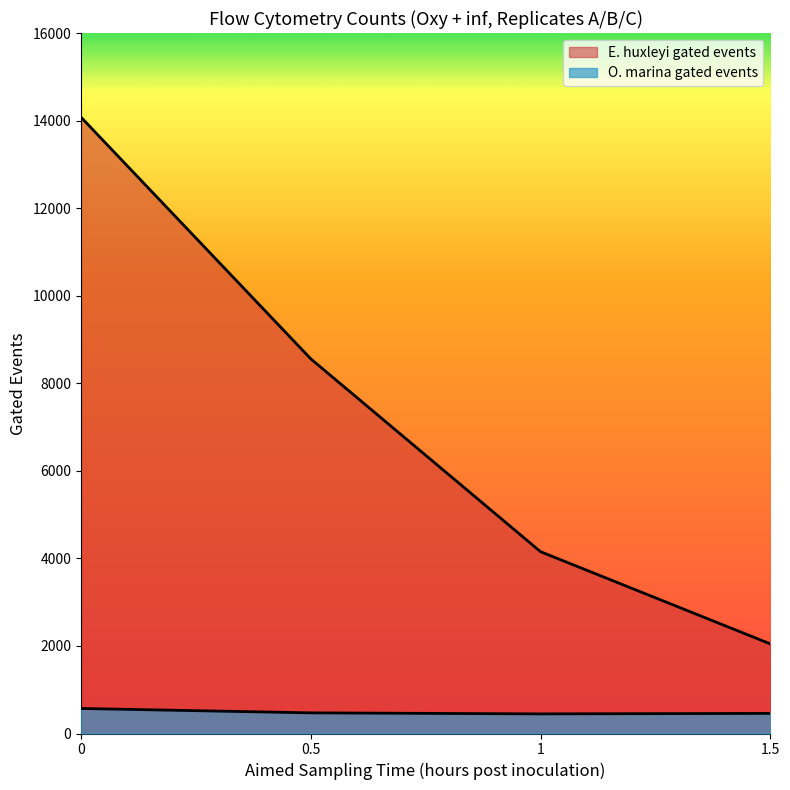

How many lines are shown in the chart?

2